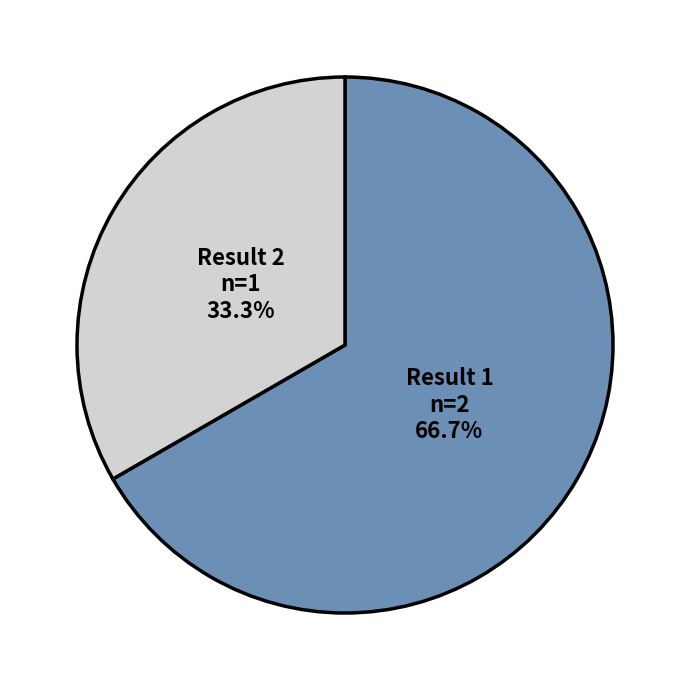

Is there a majority slice in this chart?

Yes